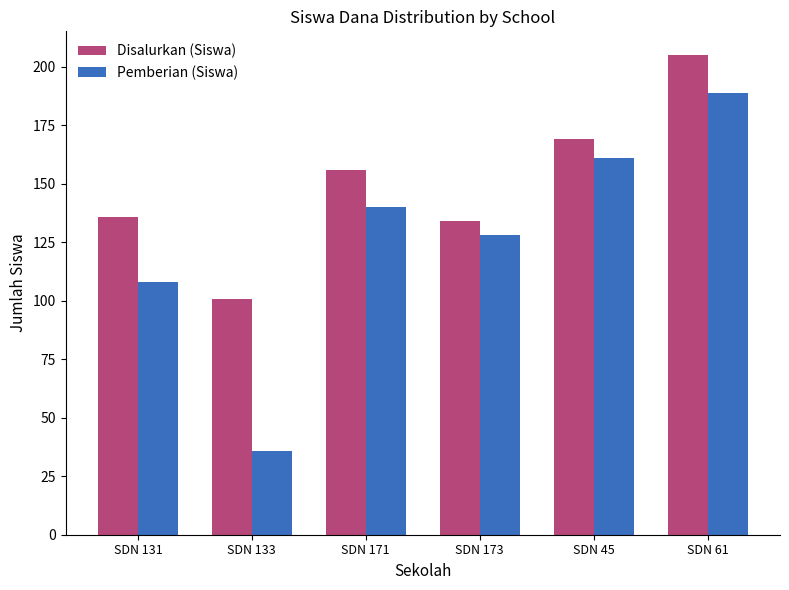

The value of Disalurkan (Siswa) at SDN 173 is 93. True or false?

False